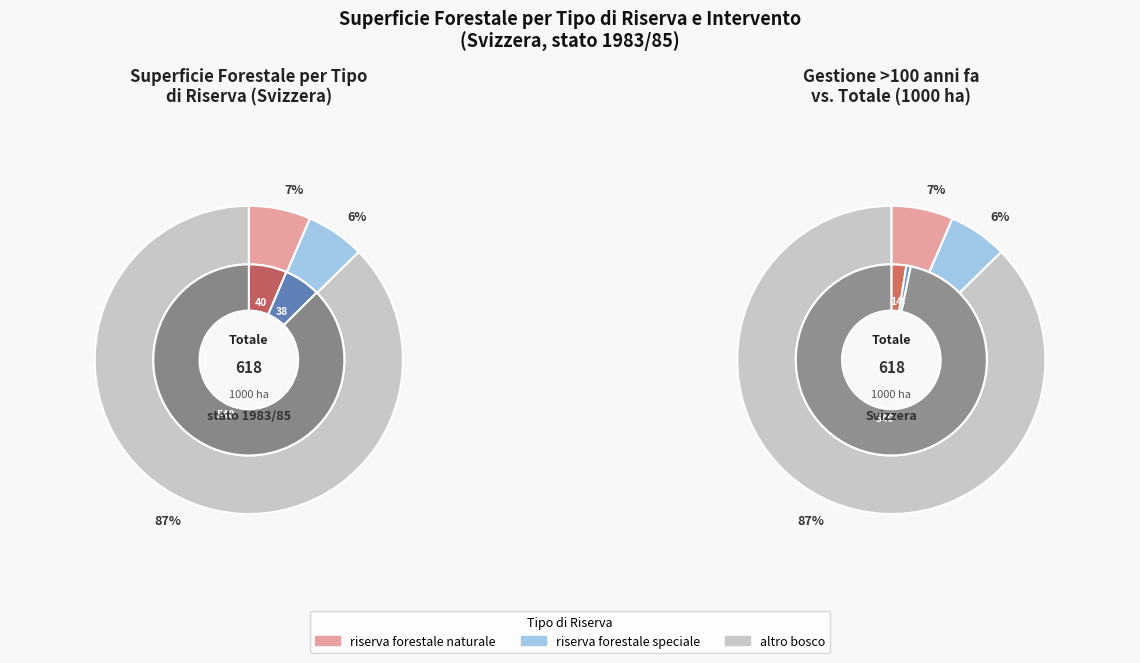

Which slice is the largest?

altro bosco